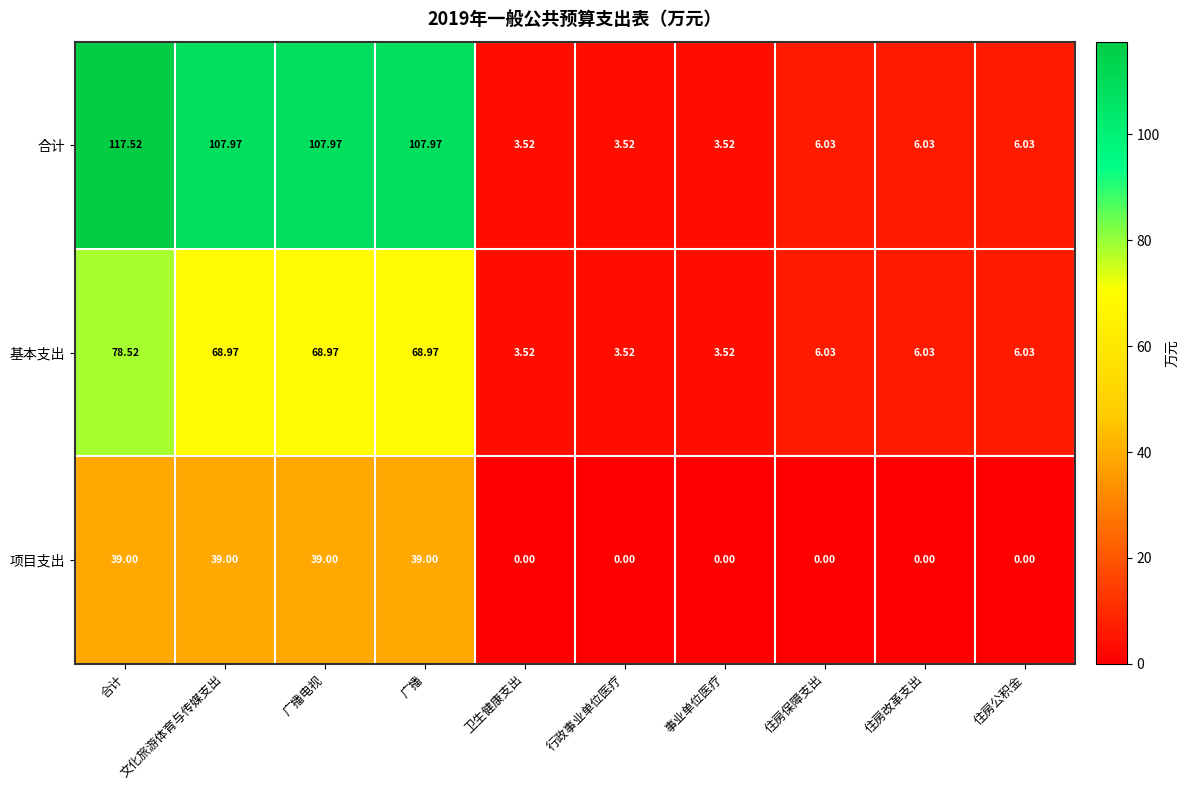

Is the value of 基本支出 at 住房公积金 greater than the value of 合计 at 广播电视?

No